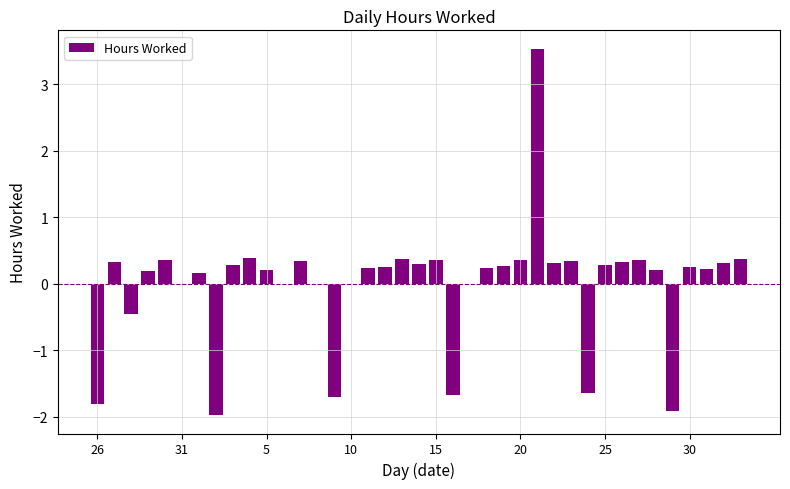

Count the number of data series in this chart.

1